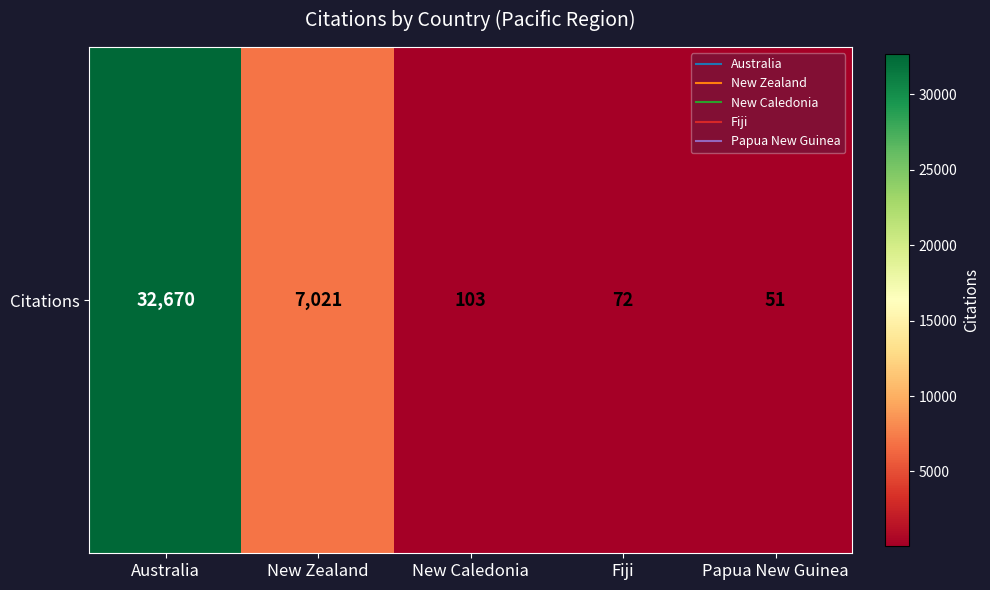

What is the change in value from New Zealand to Fiji?

-6949